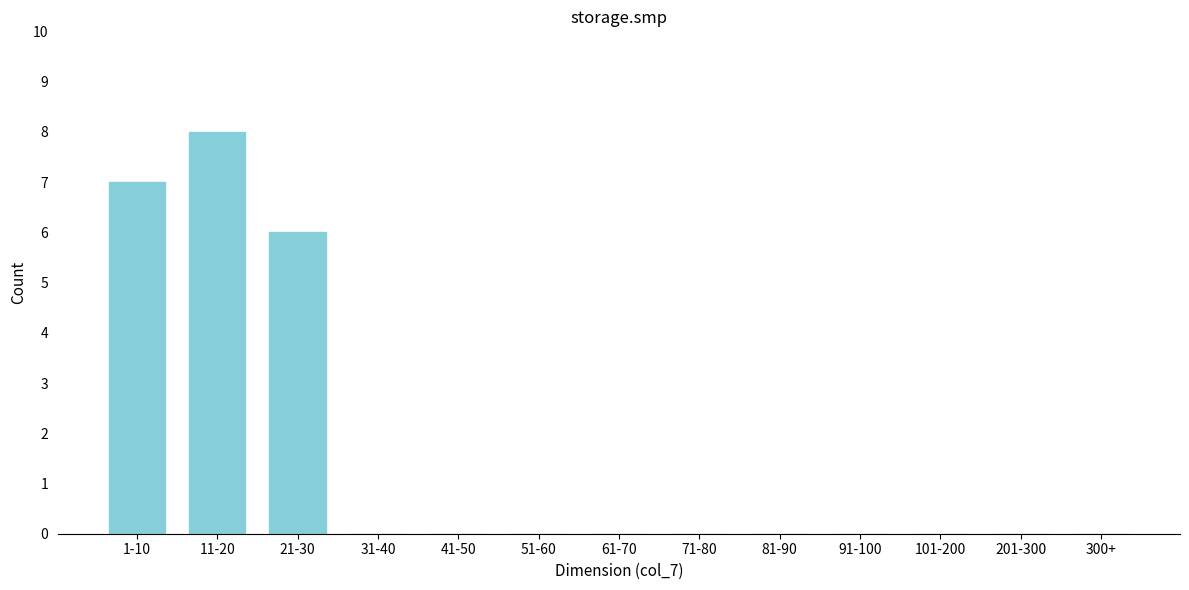

Reading right to left, transcribe all the data shown in this chart.

300+=0	201-300=0	101-200=0	91-100=0	81-90=0	71-80=0	61-70=0	51-60=0	41-50=0	31-40=0	21-30=6	11-20=8	1-10=7